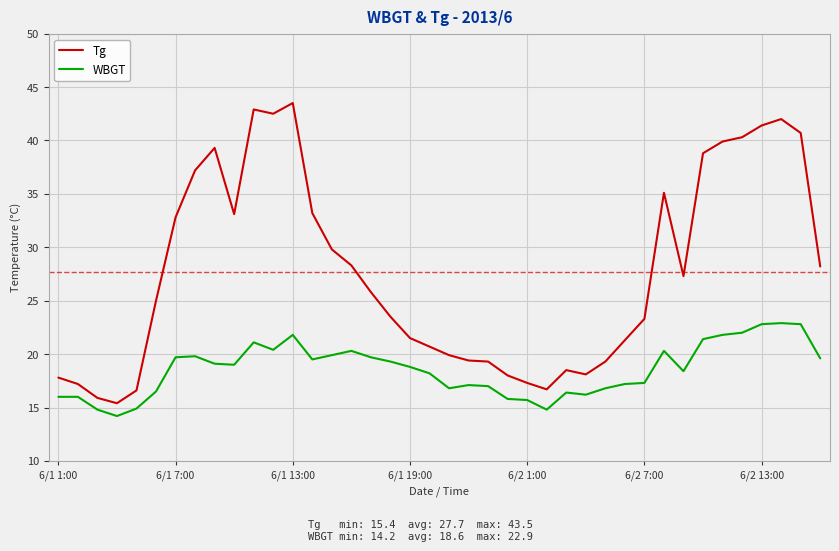

What is the difference between the maximum and minimum values in the Tg series?

28.1